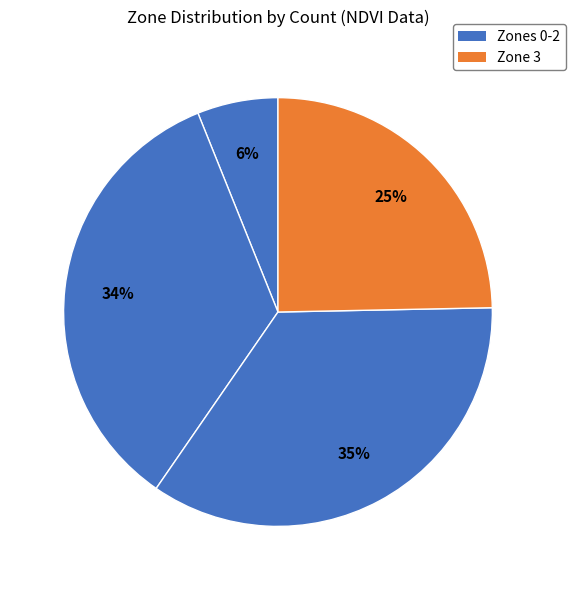

How many segments does this pie chart have?

4